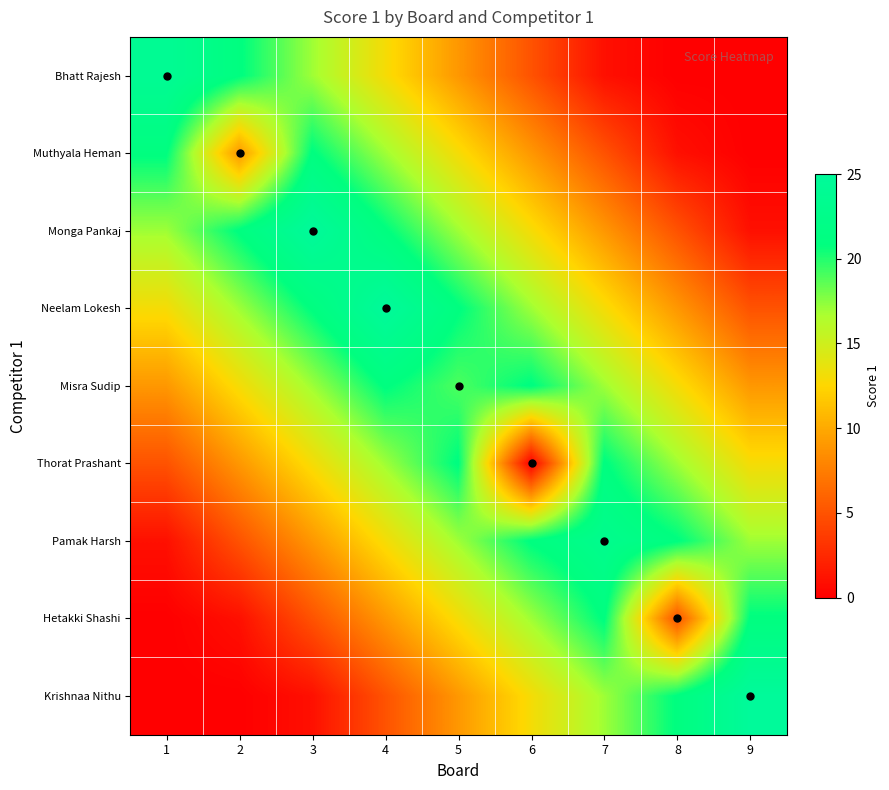

At which category does the chart reach its peak across all series?

3